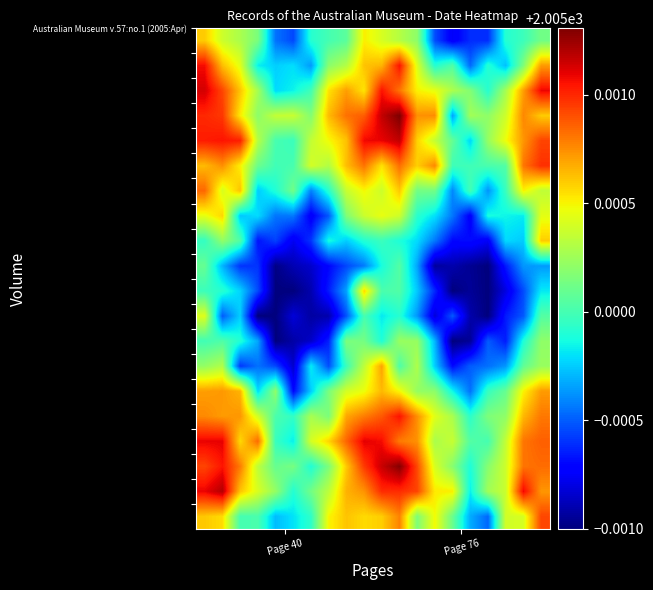

At how many categories does at least one series exceed 2005?

20